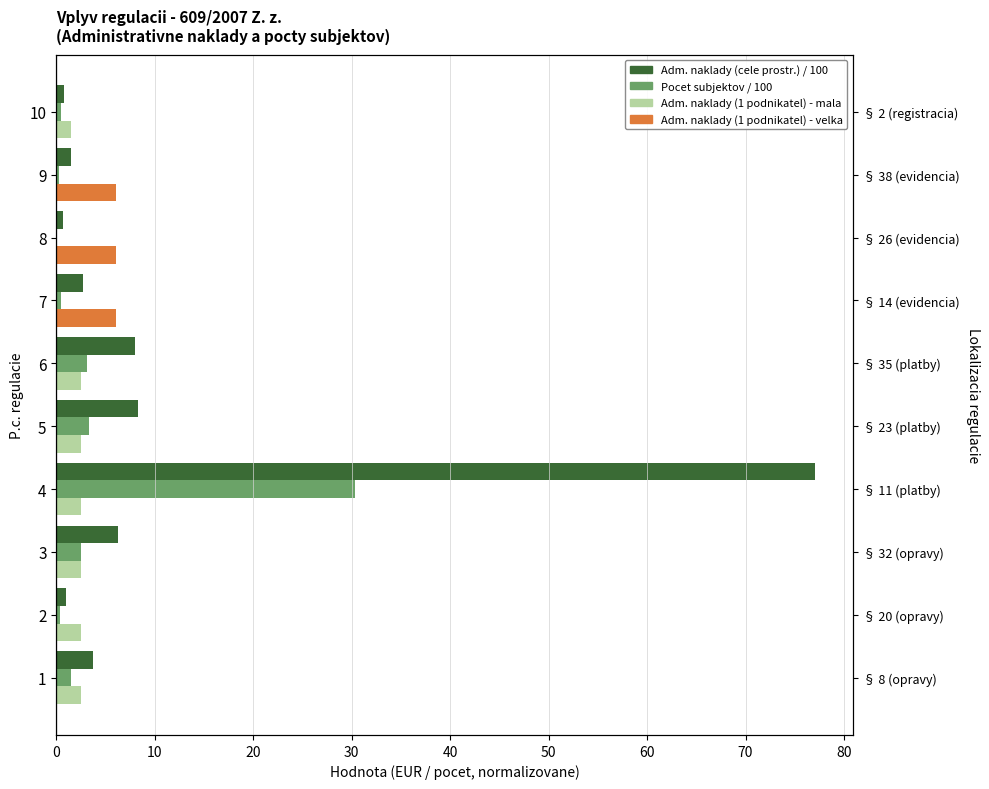

Read the Administrativne naklady (na 1 podnikatela) value at 4.

2.5